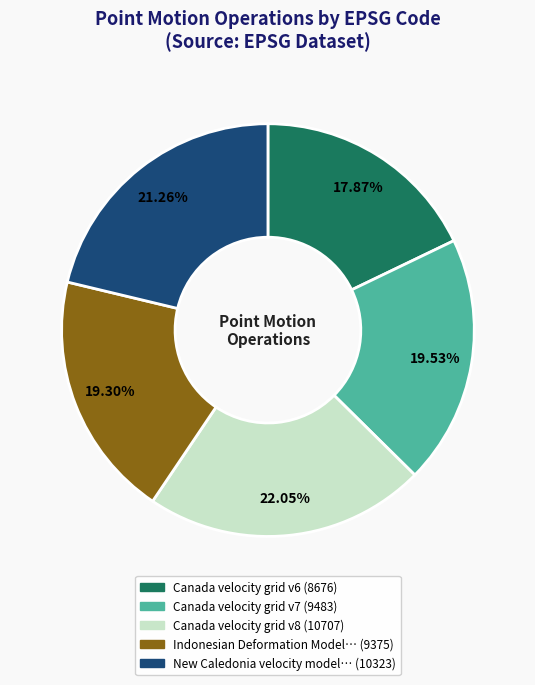

Does any single category account for the majority?

No